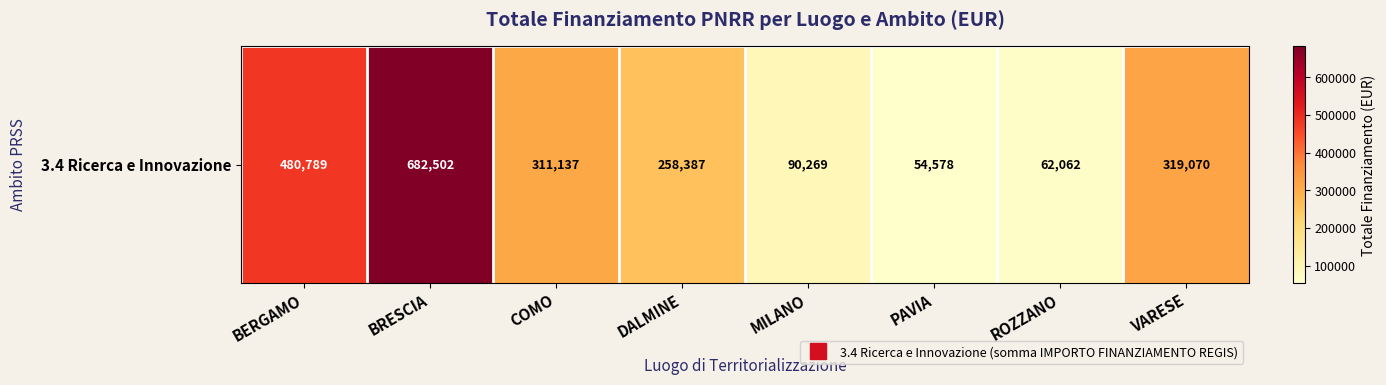

Which label corresponds to the largest value in the chart?

BRESCIA